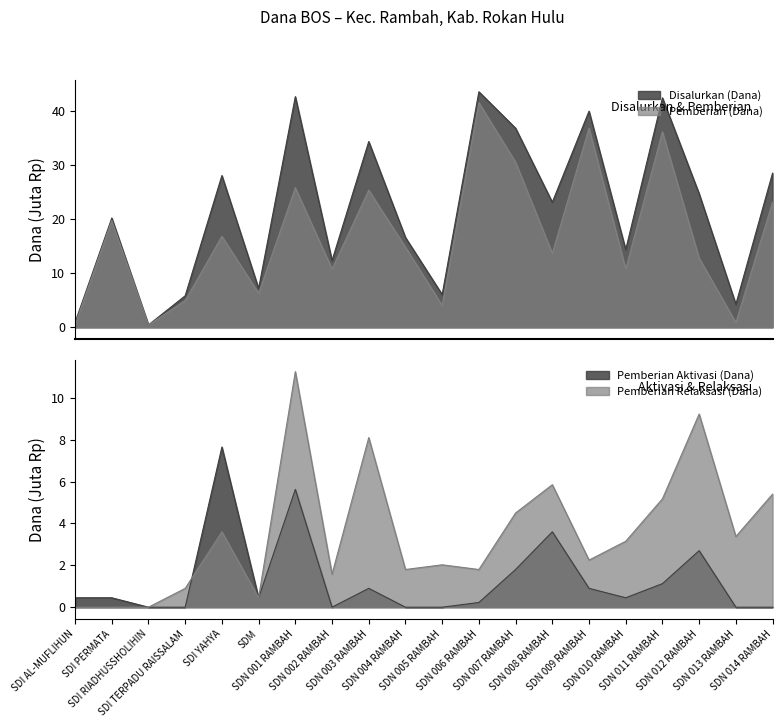

Where does the Pemberian Relaksasi (Dana) series first go above 3?

SDI YAHYA